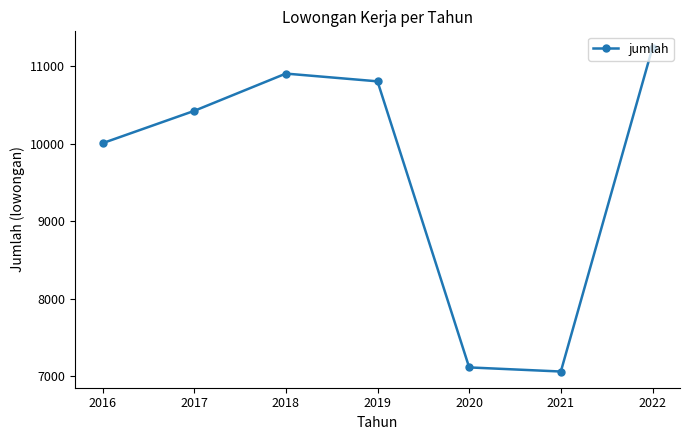

Does the chart display data point markers on the line(s)?

Yes